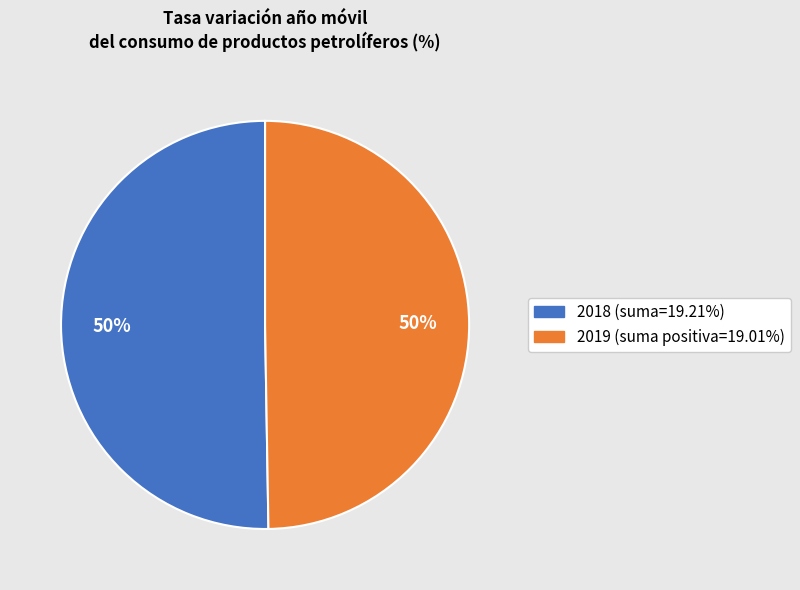

To the nearest percent, what is the average slice percentage?

50%